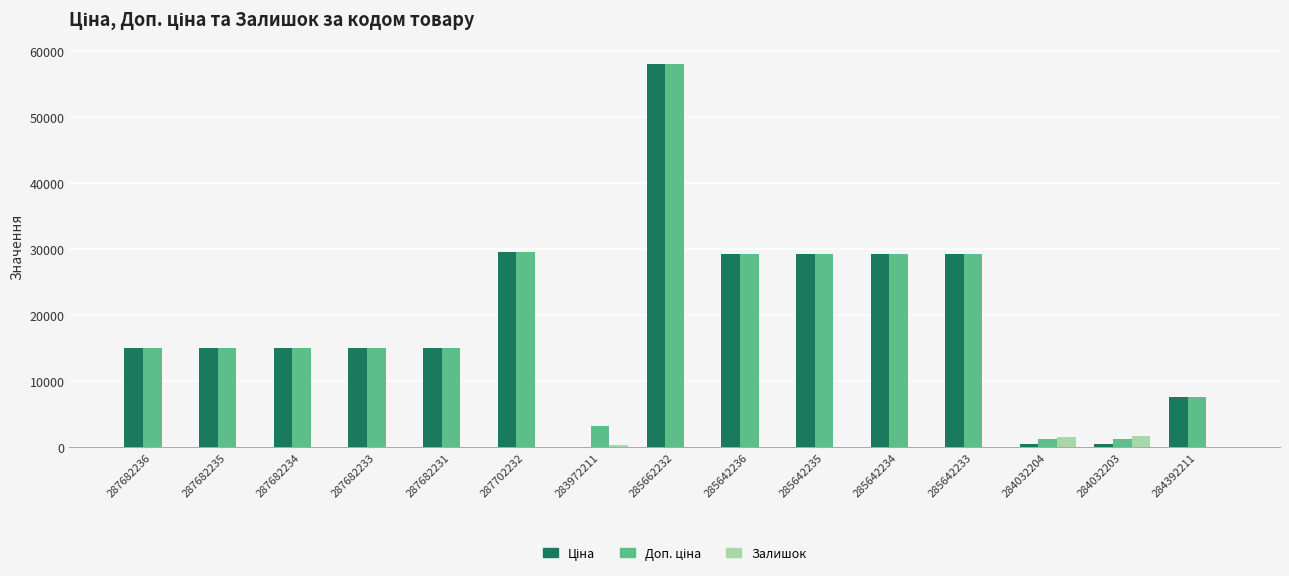

Are the bars horizontal?

No